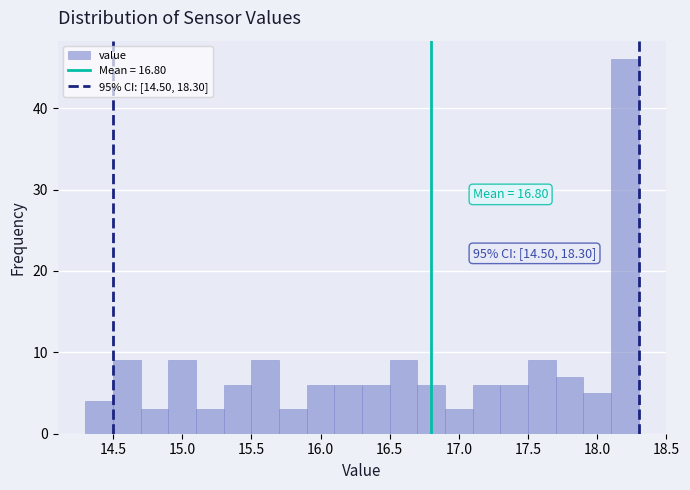

Which range on the x-axis has the tallest bar?

18.1 to 18.3